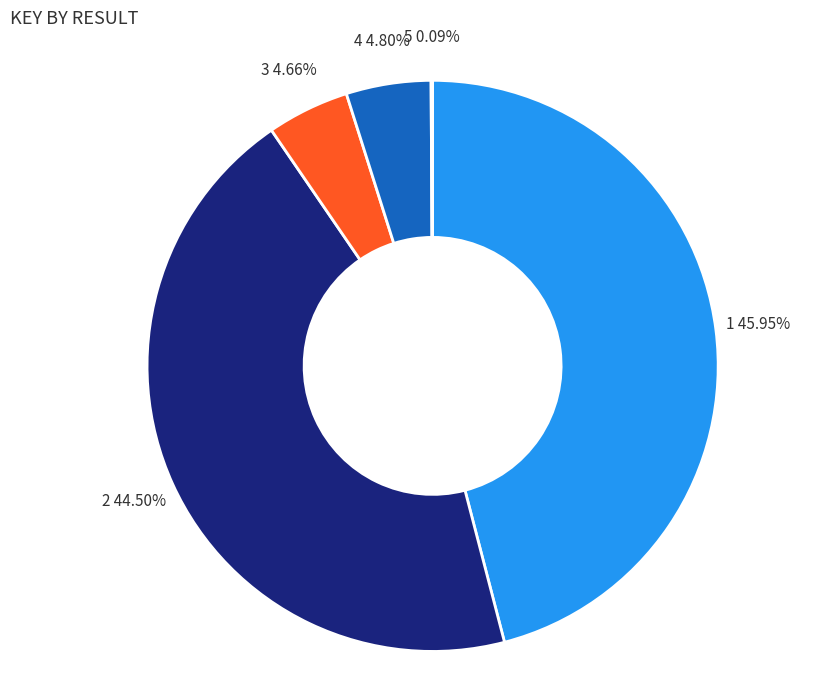

Is the sum of 1 and 2 greater than half?

Yes